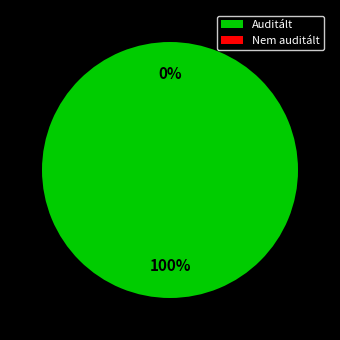

How many segments does this pie chart have?

2